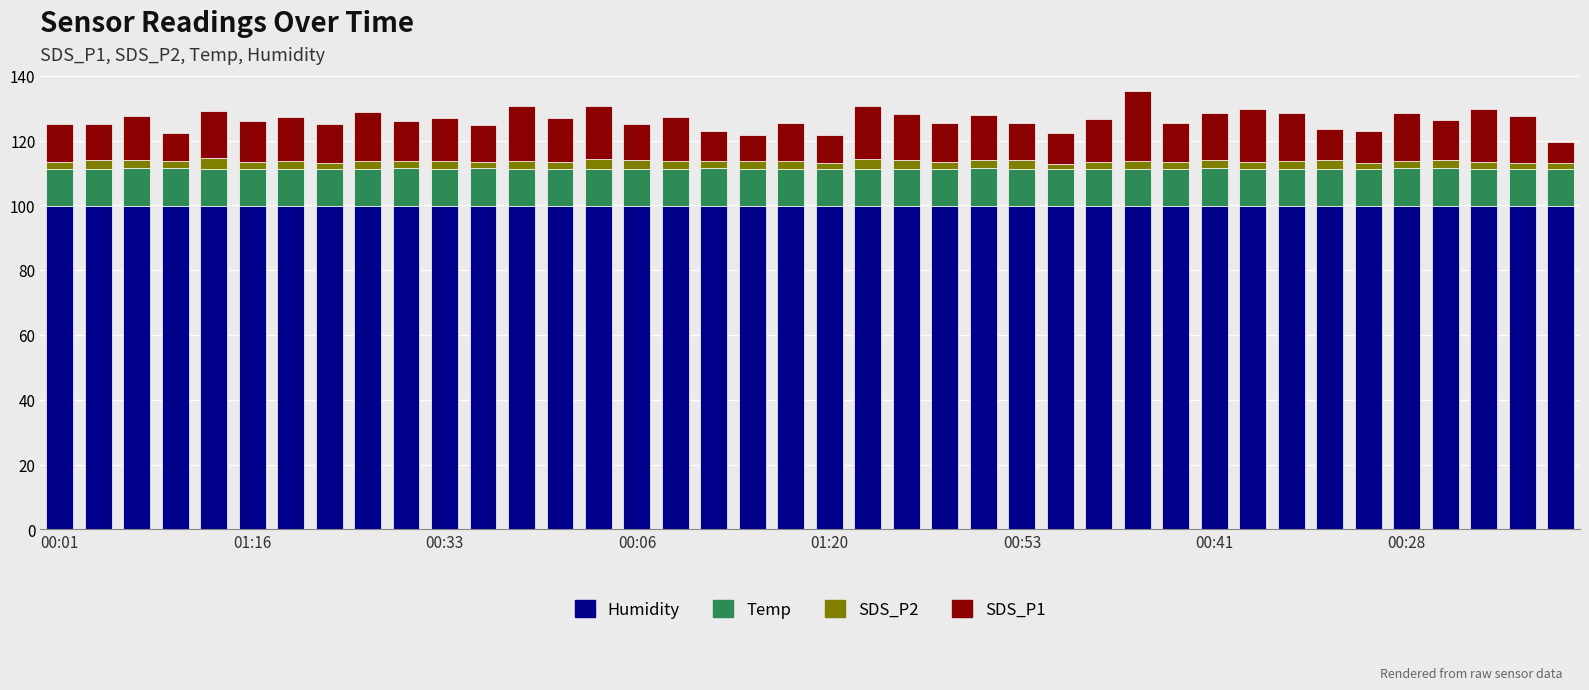

What is the maximum value for Humidity?

99.9